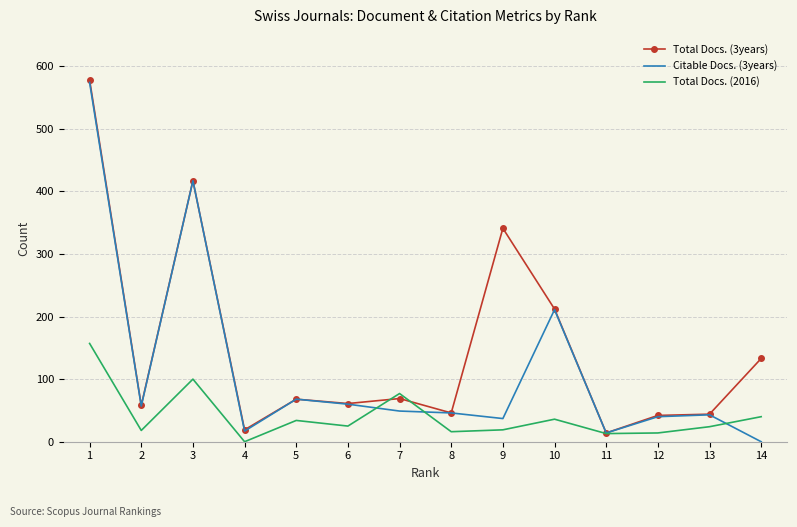

Between 5 and 7, which series saw the biggest shift?

Total Docs. (2016)